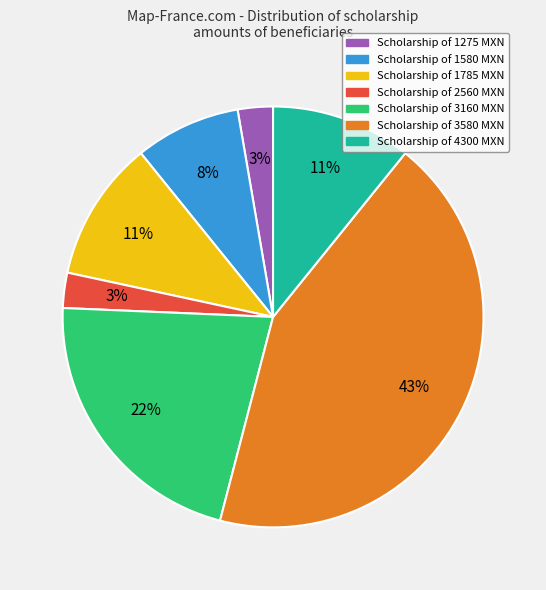

Does any single category account for the majority?

No